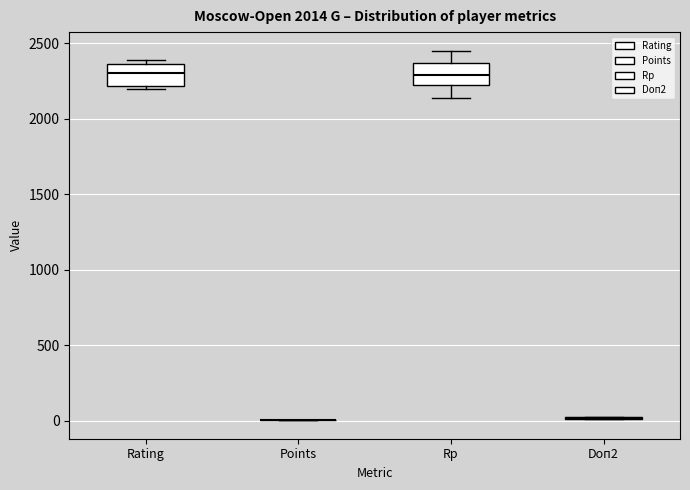

Reading left to right, transcribe this box plot: for each box, give where its median line is, the range the box spans, and where its two whiskers end, as read against the y-axis. The values are not printed on the chart, so give them approximately, as read against the axis.

Rating: median 2300, box 2200 to 2350, whiskers 2200 (just below the box's lower edge) to 2400
Points: box collapsed to a line at 0, whiskers 0 to 0
Rp: median 2300, box 2200 to 2350, whiskers 2150 to 2450
Doп2: box collapsed to a line at 0, whiskers 0 to 50